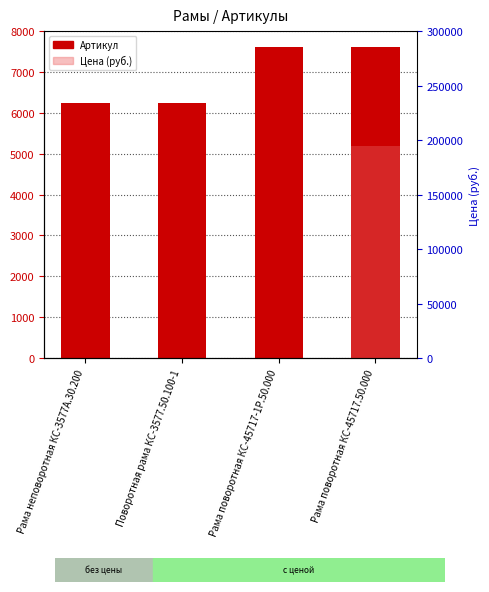

Read the Артикул value at Рама неповоротная КС-3577А.30.200, to the nearest 100.

6200